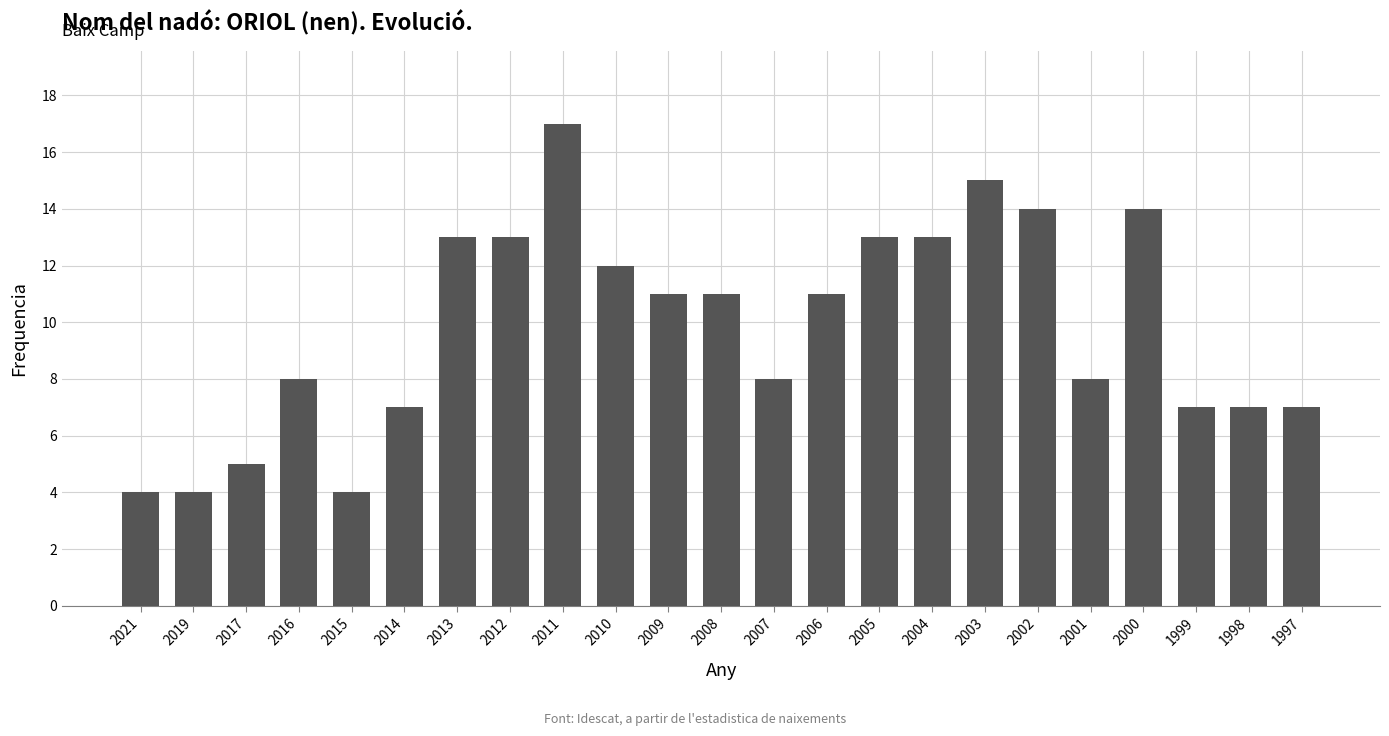

Approximately how many times larger is the value at 2006 compared to 2008?

1.0